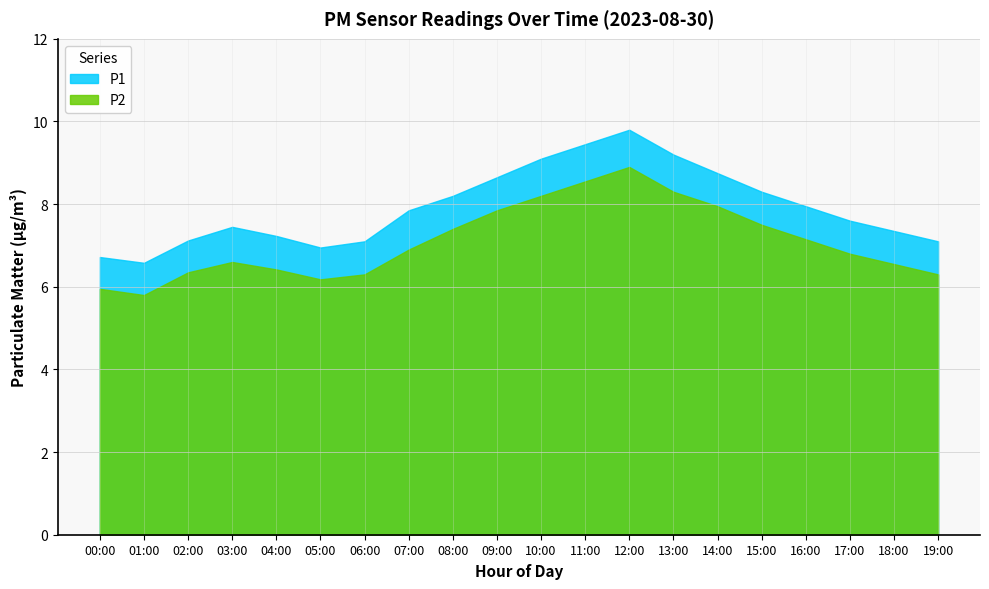

What are all the series names shown in the legend?

P1, P2